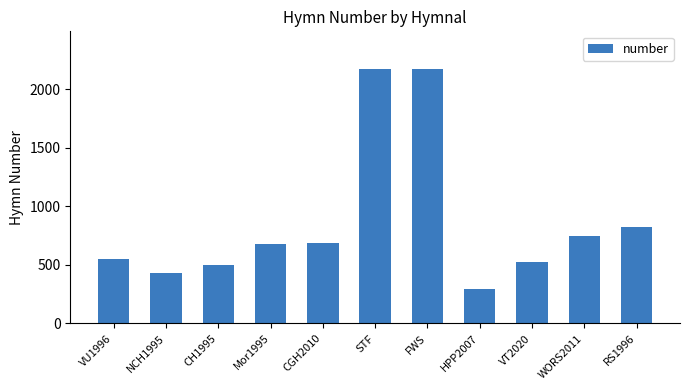

What is the difference between the values at Mor1995 and CH1995?

178